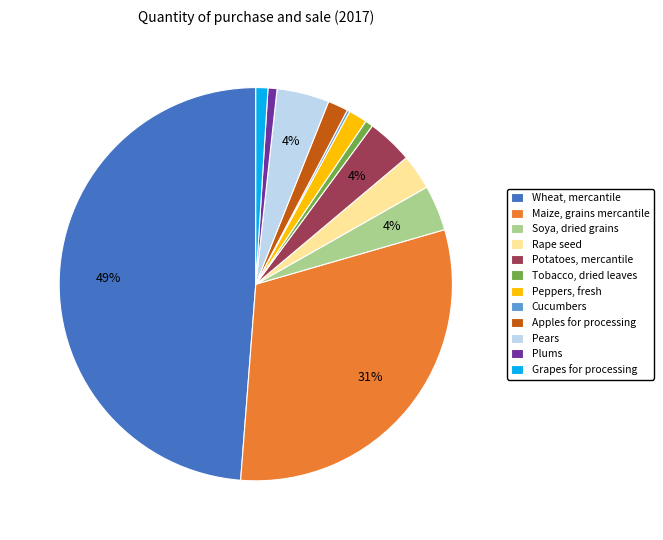

Is it true that Rape seed is 8% of the pie?

False